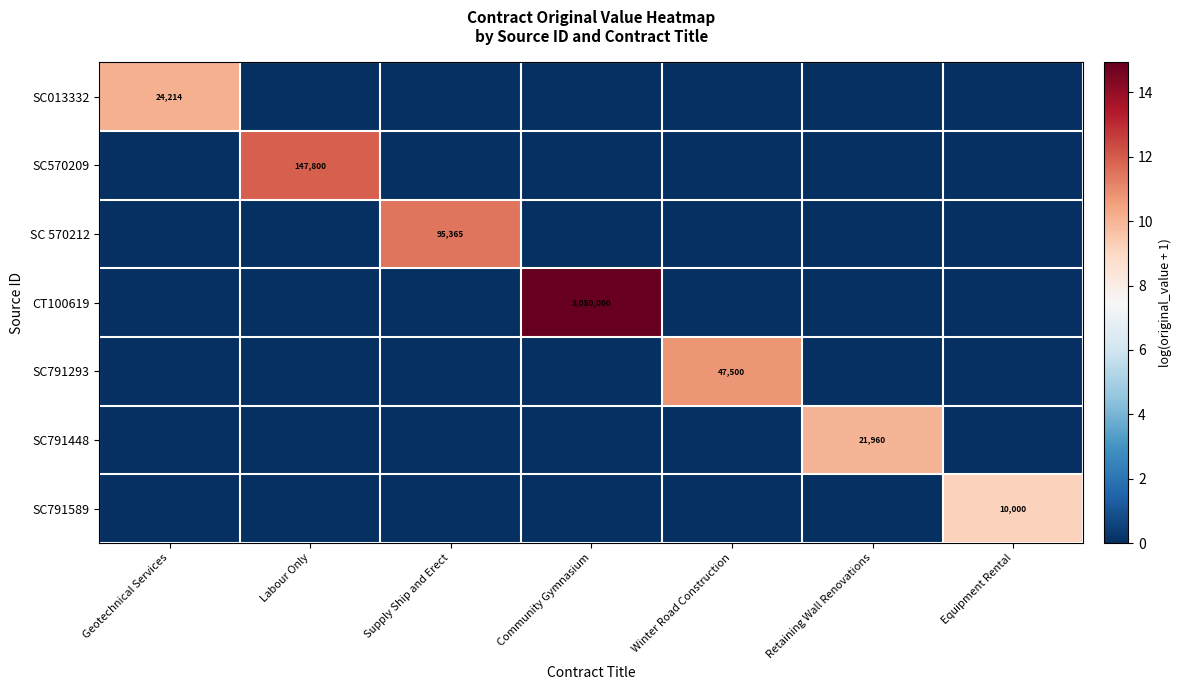

At how many categories does at least one series exceed 5?

7